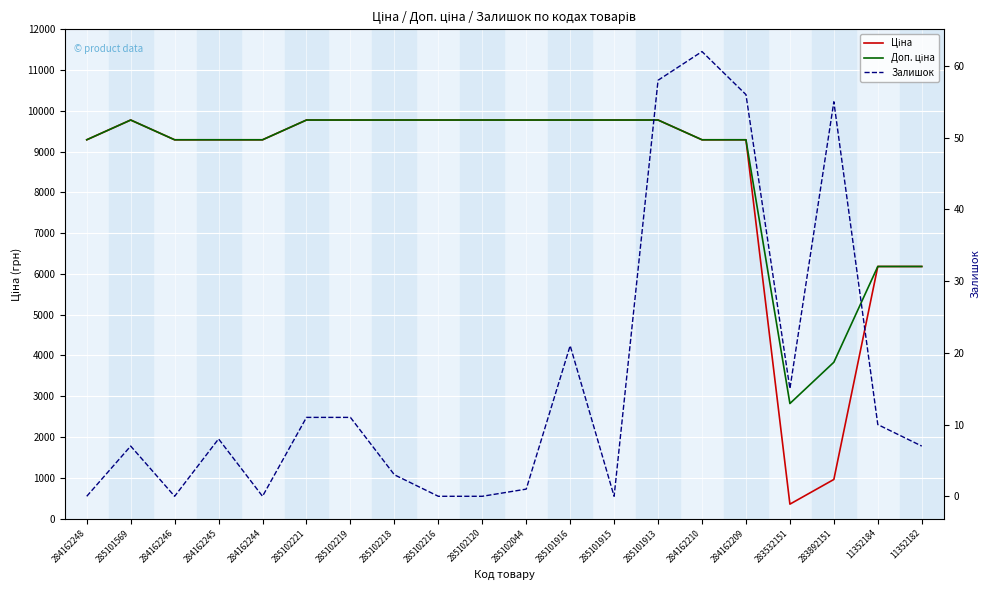

True or false: Залишок and Ціна intersect in this chart.

False